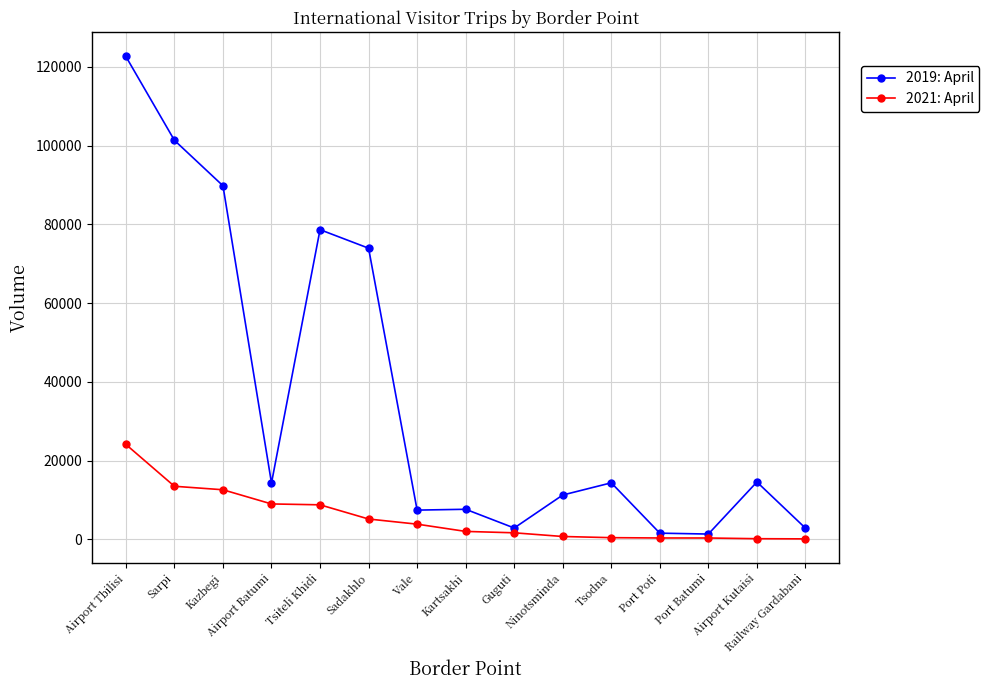

Where is 2021: April nearest to the value 12089?

Kazbegi